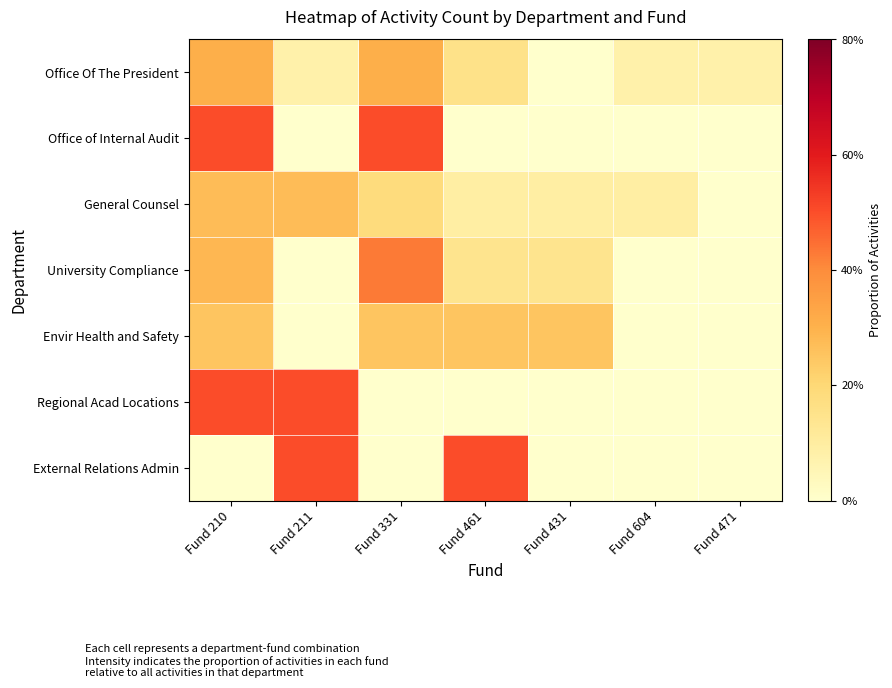

What is the total value across all series at Fund 471?

0.1